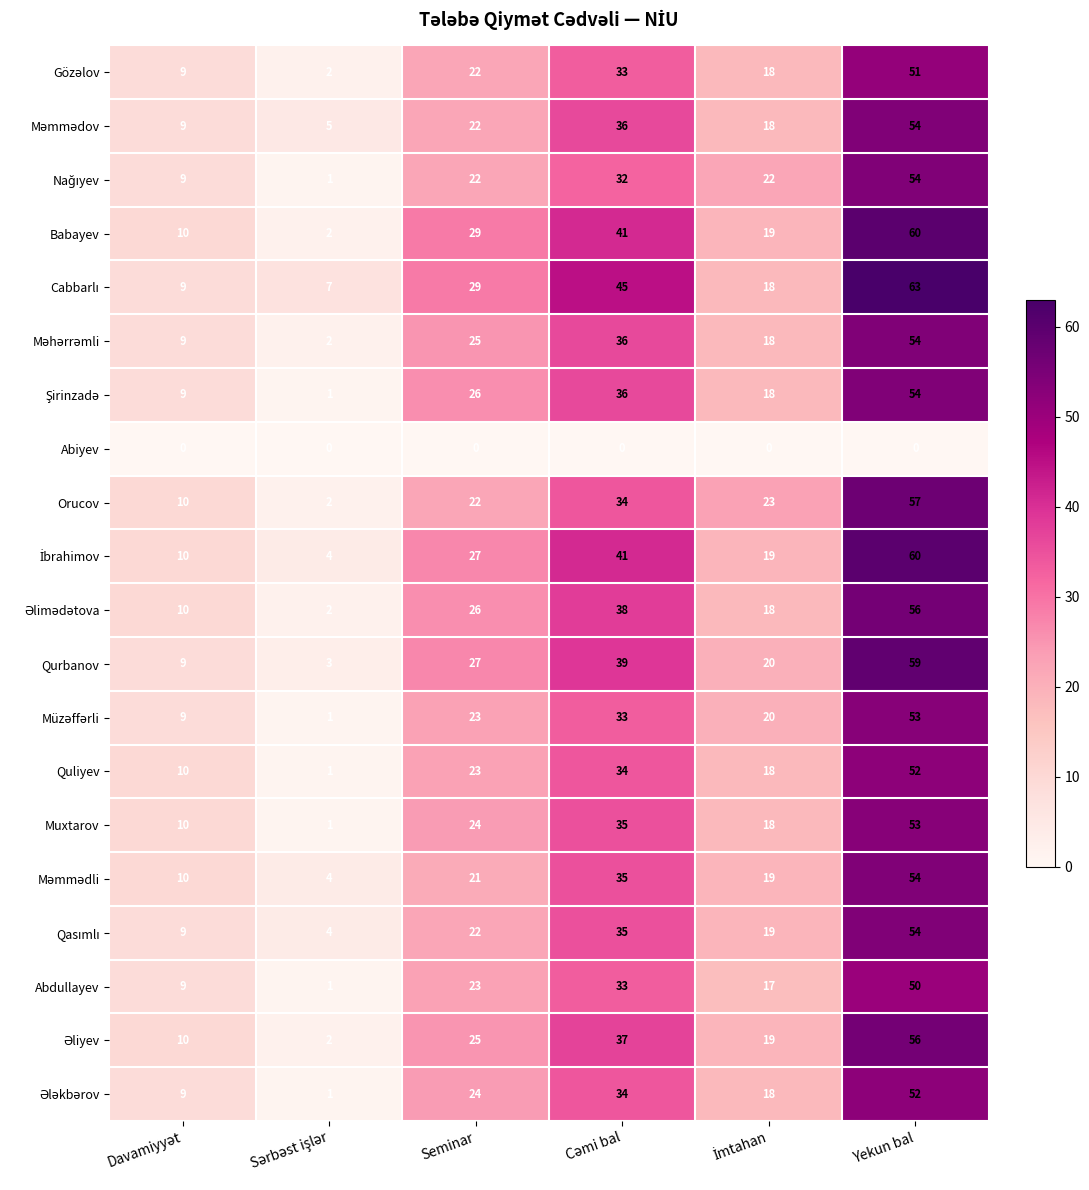

Which series has the largest range (max minus min)?

Babayev